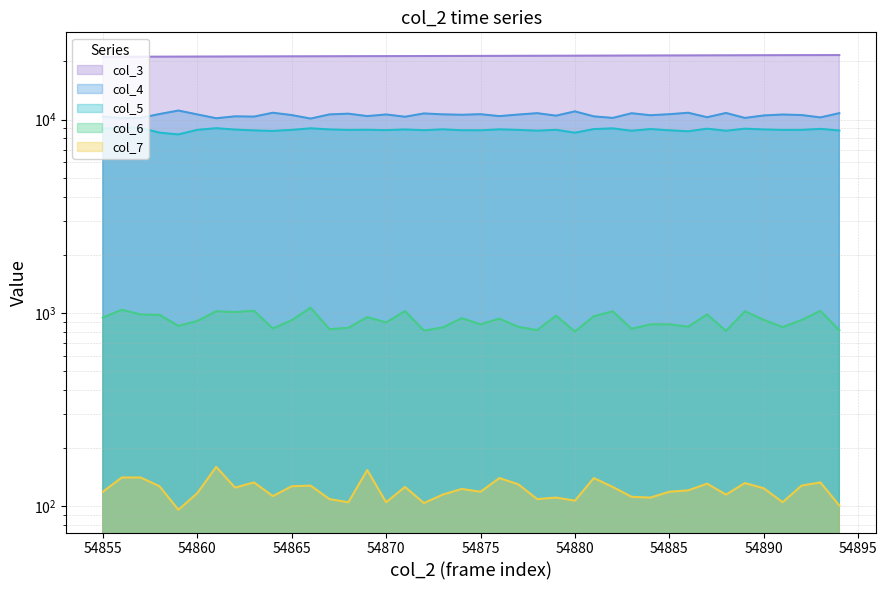

Which series has the largest total across all categories?

col_3